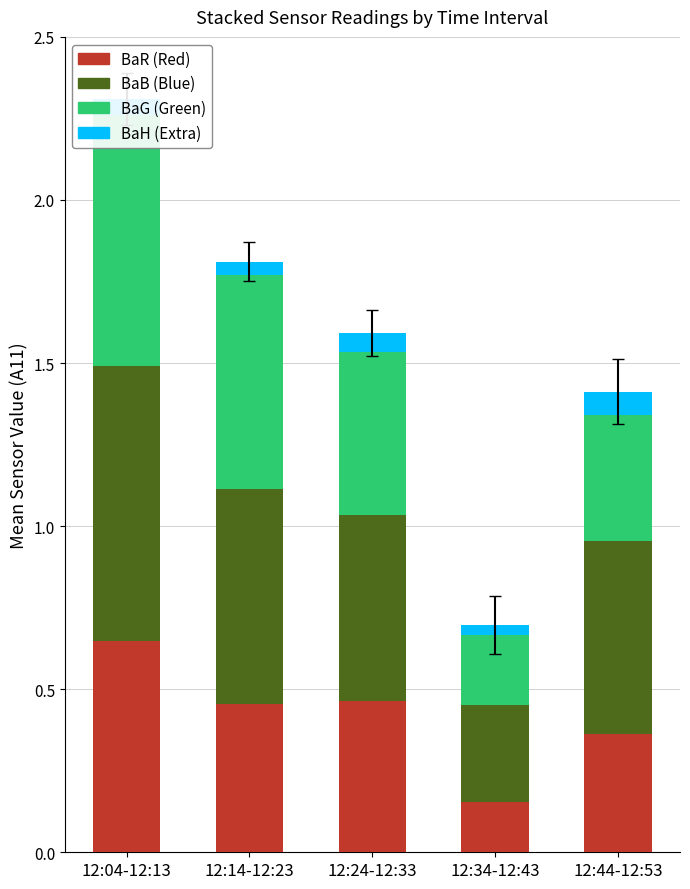

Which series has the widest spread of values?

BaG (Green)